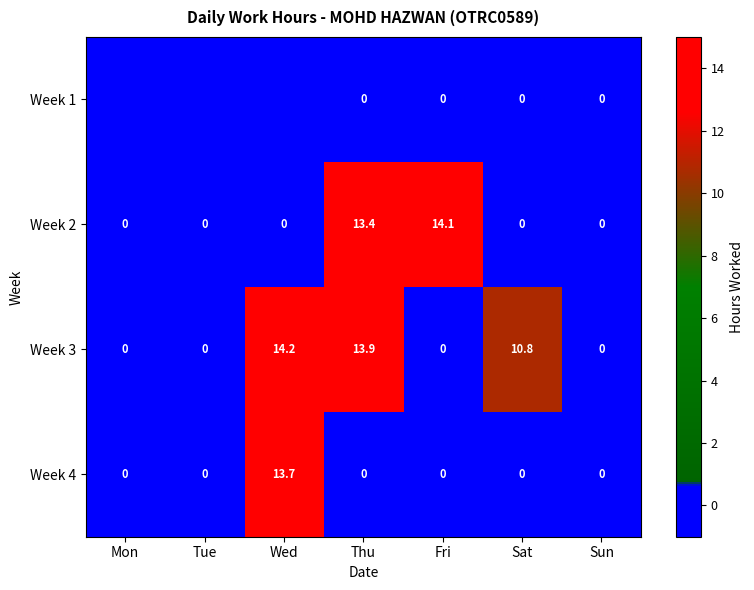

Where is Week 2 nearest to the value 7?

Thu